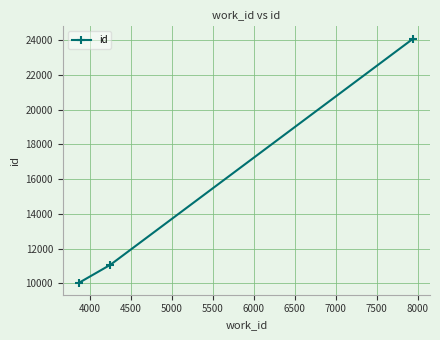

How many categories are shown in the chart?

3